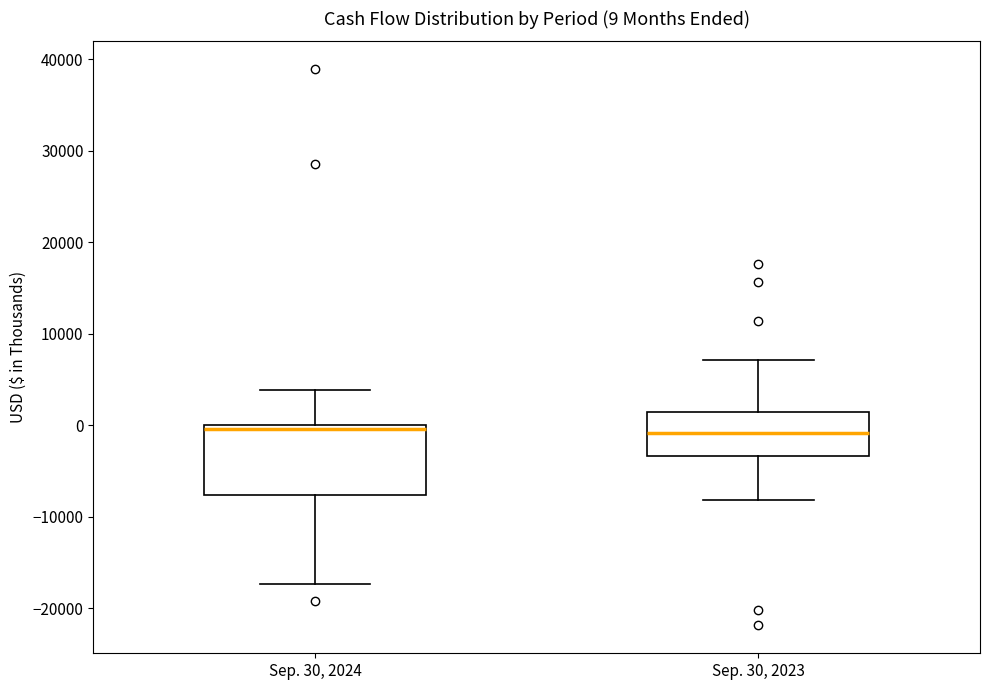

Comparing the boxes themselves (not the whiskers), which one is the tallest?

Sep. 30, 2024